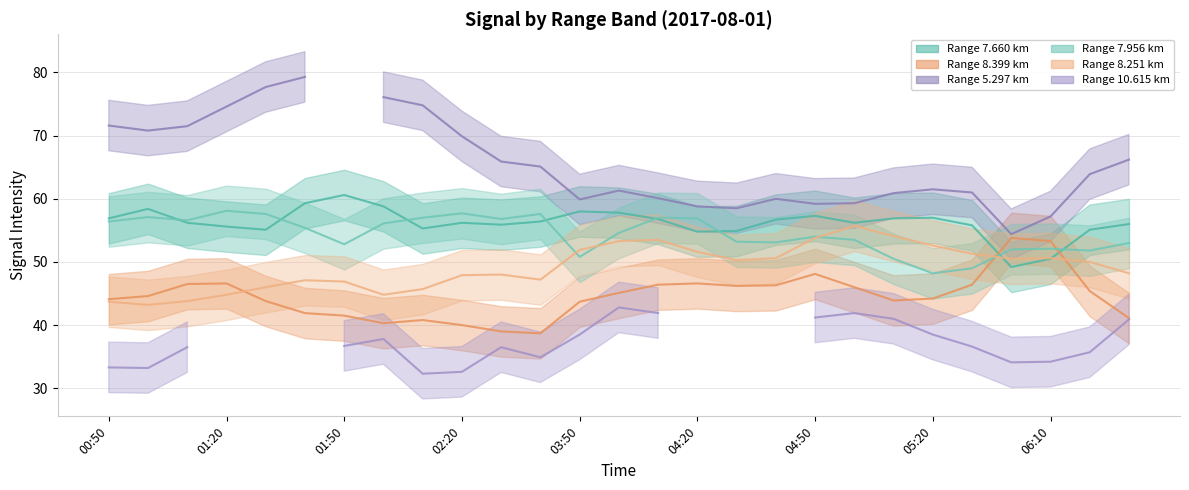

What is the highest value of the 7.956 series?

58.1